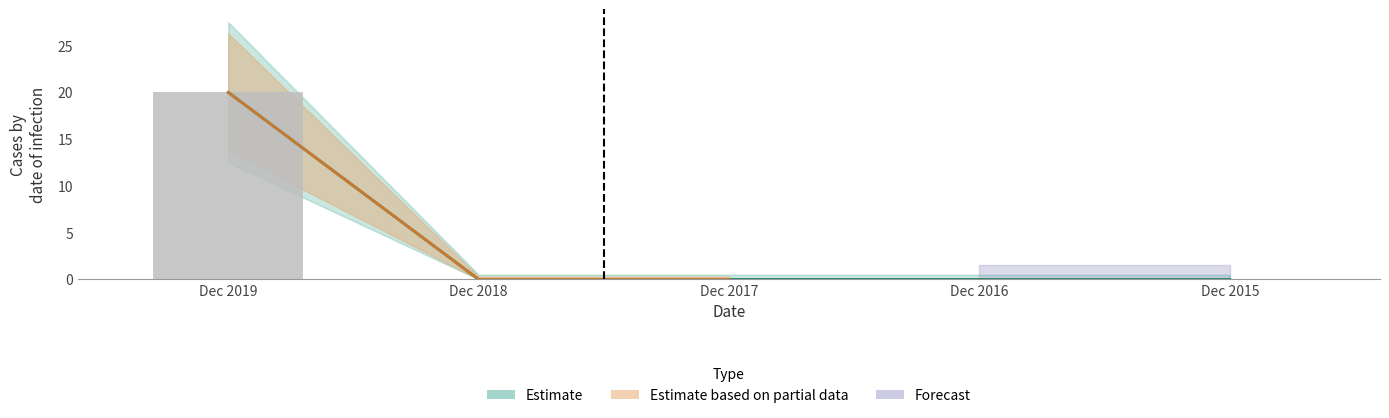

Which category has the highest value across all series?

Dec 2019